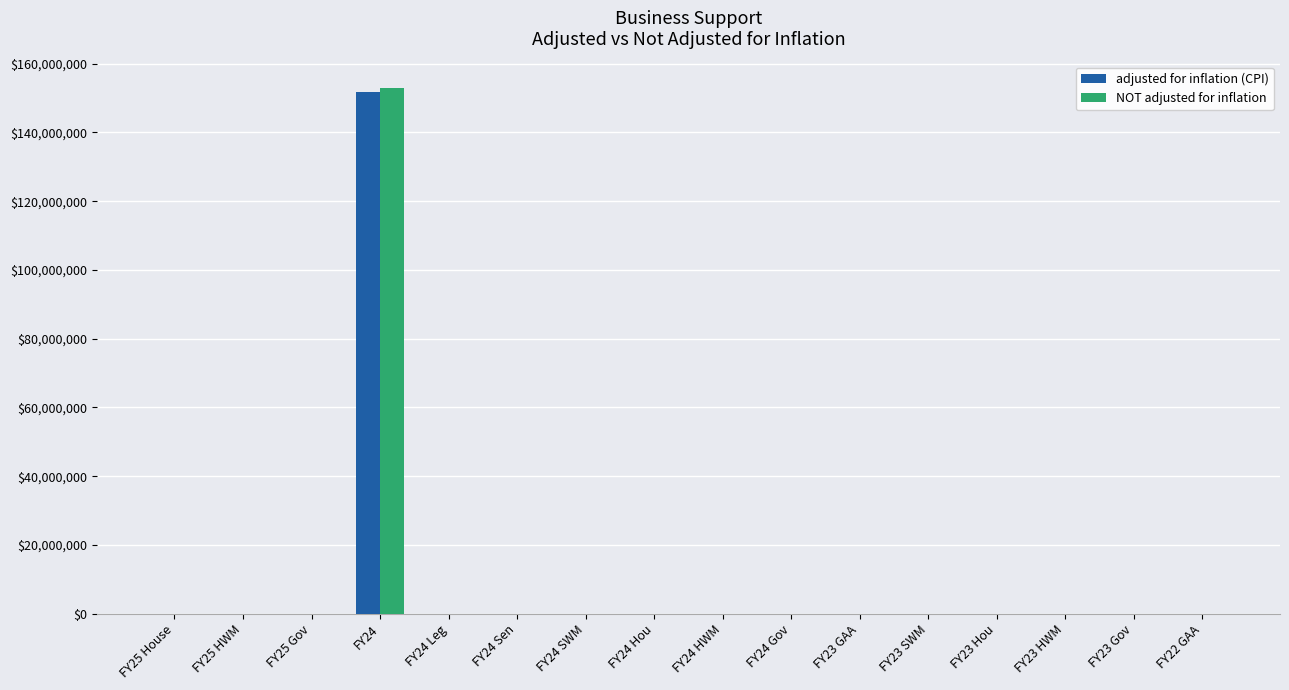

How many series are shown in this chart?

2